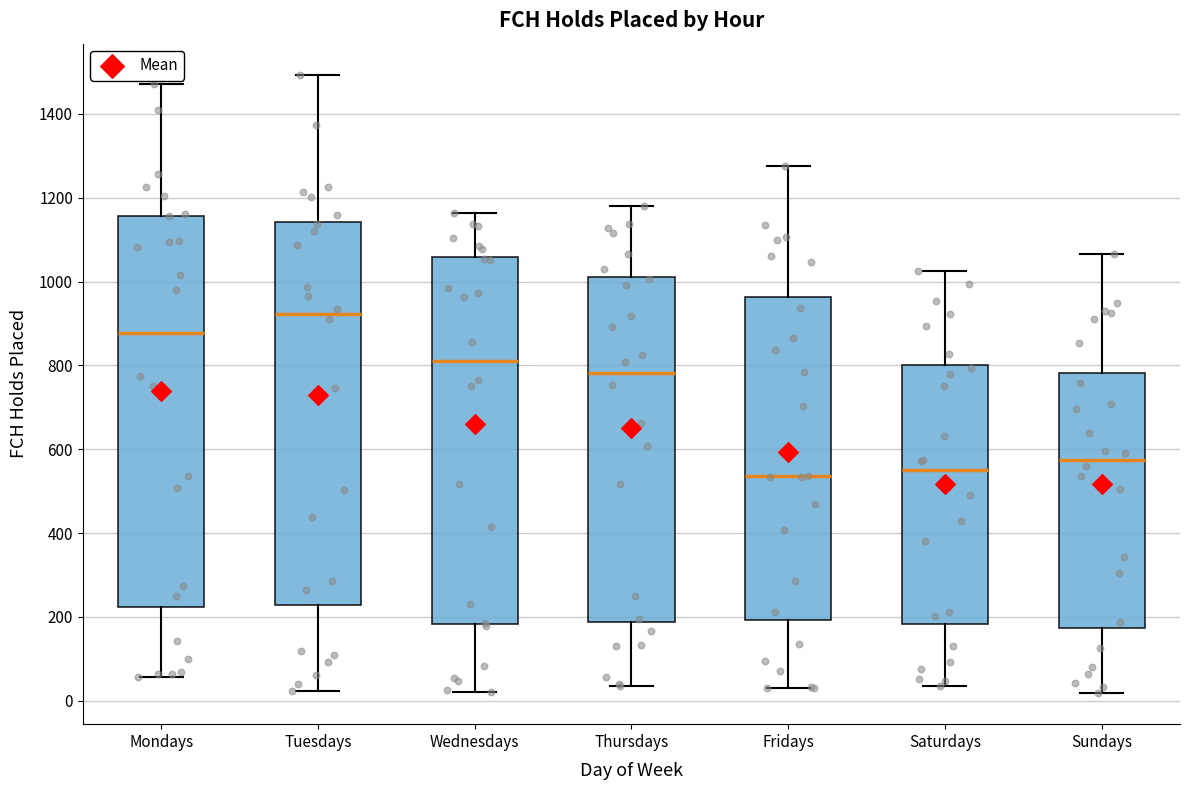

Reading left to right, transcribe this box plot: for each box, give where its median line is, the range the box spans, and where its two whiskers end, as read against the y-axis. The values are not printed on the chart, so give them approximately, as read against the axis.

Mondays: median 880, box 220 to 1160, whiskers 60 to 1480
Tuesdays: median 920, box 220 to 1140, whiskers 20 to 1500
Wednesdays: median 820, box 180 to 1060, whiskers 20 to 1160
Thursdays: median 780, box 180 to 1020, whiskers 40 to 1180
Fridays: median 540, box 200 to 960, whiskers 40 to 1280
Saturdays: median 540, box 180 to 800, whiskers 40 to 1020
Sundays: median 580, box 180 to 780, whiskers 20 to 1060